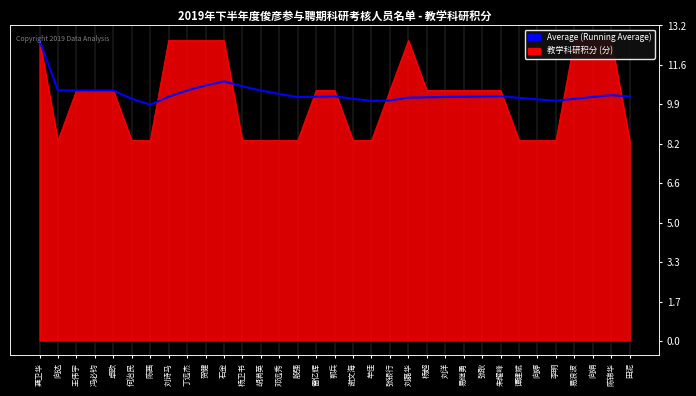

How many interior local valleys (lower than both neighbors) does the data have?

4